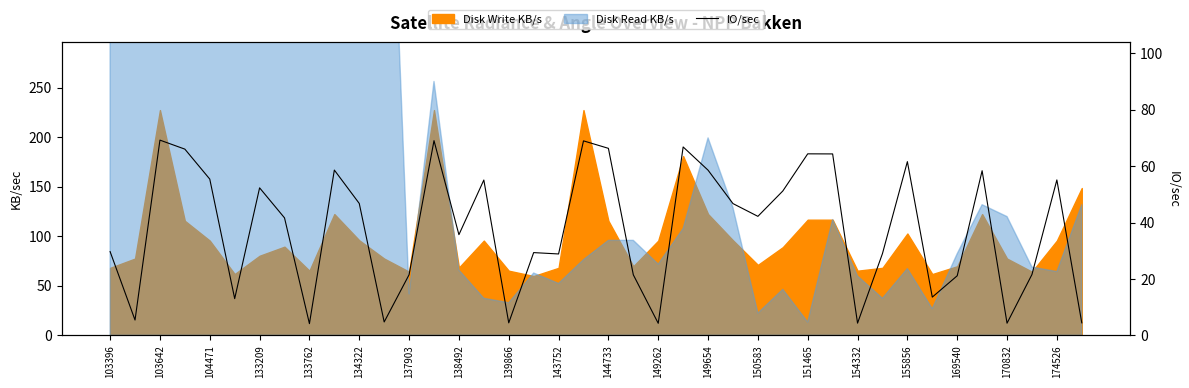

What is the value of the 19th point from the left?

28.9